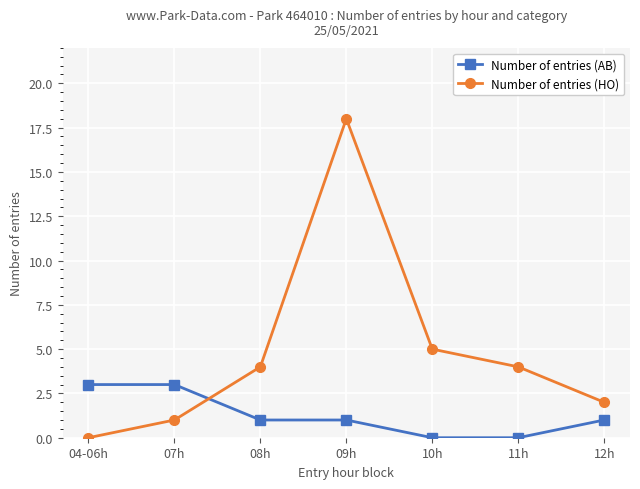

Which label corresponds to the largest value in the chart?

09h